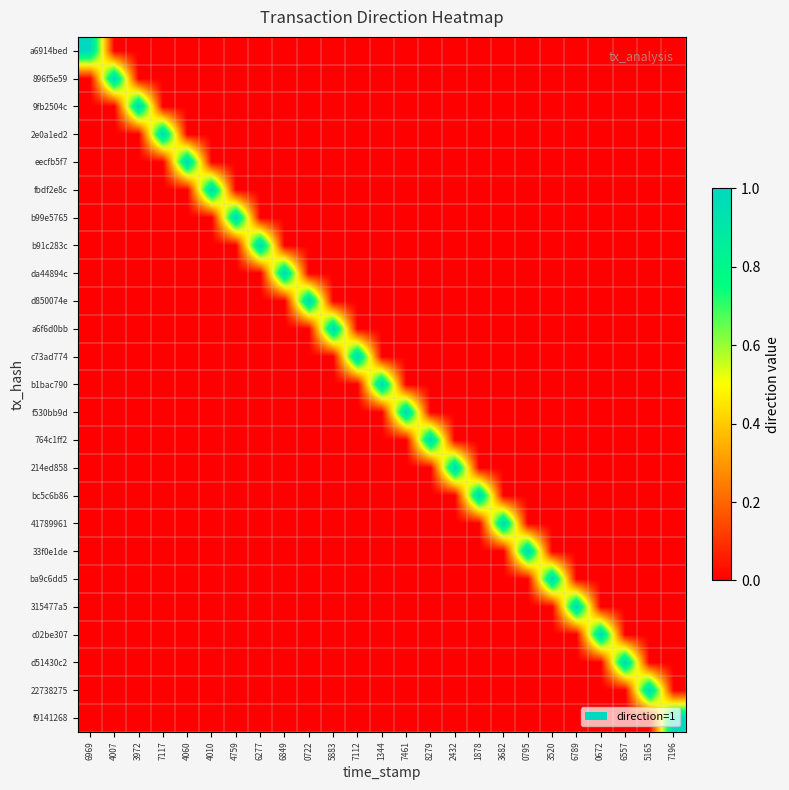

Reading left to right, transcribe all the data shown in this chart.

a6914bed: 6969=1	4007=0	3972=0	7117=0	4060=0	4010=0	4759=0	6277=0	6849=0	0722=0	5883=0	7112=0	1344=0	7461=0	8279=0	2432=0	1878=0	3682=0	0795=0	3520=0	6789=0	0672=0	6557=0	5165=0	7196=0
896f5e59: 6969=0	4007=1	3972=0	7117=0	4060=0	4010=0	4759=0	6277=0	6849=0	0722=0	5883=0	7112=0	1344=0	7461=0	8279=0	2432=0	1878=0	3682=0	0795=0	3520=0	6789=0	0672=0	6557=0	5165=0	7196=0
9fb2504c: 6969=0	4007=0	3972=1	7117=0	4060=0	4010=0	4759=0	6277=0	6849=0	0722=0	5883=0	7112=0	1344=0	7461=0	8279=0	2432=0	1878=0	3682=0	0795=0	3520=0	6789=0	0672=0	6557=0	5165=0	7196=0
2e0a1ed2: 6969=0	4007=0	3972=0	7117=1	4060=0	4010=0	4759=0	6277=0	6849=0	0722=0	5883=0	7112=0	1344=0	7461=0	8279=0	2432=0	1878=0	3682=0	0795=0	3520=0	6789=0	0672=0	6557=0	5165=0	7196=0
eecfb5f7: 6969=0	4007=0	3972=0	7117=0	4060=1	4010=0	4759=0	6277=0	6849=0	0722=0	5883=0	7112=0	1344=0	7461=0	8279=0	2432=0	1878=0	3682=0	0795=0	3520=0	6789=0	0672=0	6557=0	5165=0	7196=0
fbdf2e8c: 6969=0	4007=0	3972=0	7117=0	4060=0	4010=1	4759=0	6277=0	6849=0	0722=0	5883=0	7112=0	1344=0	7461=0	8279=0	2432=0	1878=0	3682=0	0795=0	3520=0	6789=0	0672=0	6557=0	5165=0	7196=0
b99e5765: 6969=0	4007=0	3972=0	7117=0	4060=0	4010=0	4759=1	6277=0	6849=0	0722=0	5883=0	7112=0	1344=0	7461=0	8279=0	2432=0	1878=0	3682=0	0795=0	3520=0	6789=0	0672=0	6557=0	5165=0	7196=0
b91c283c: 6969=0	4007=0	3972=0	7117=0	4060=0	4010=0	4759=0	6277=1	6849=0	0722=0	5883=0	7112=0	1344=0	7461=0	8279=0	2432=0	1878=0	3682=0	0795=0	3520=0	6789=0	0672=0	6557=0	5165=0	7196=0
da44894c: 6969=0	4007=0	3972=0	7117=0	4060=0	4010=0	4759=0	6277=0	6849=1	0722=0	5883=0	7112=0	1344=0	7461=0	8279=0	2432=0	1878=0	3682=0	0795=0	3520=0	6789=0	0672=0	6557=0	5165=0	7196=0
d850074e: 6969=0	4007=0	3972=0	7117=0	4060=0	4010=0	4759=0	6277=0	6849=0	0722=1	5883=0	7112=0	1344=0	7461=0	8279=0	2432=0	1878=0	3682=0	0795=0	3520=0	6789=0	0672=0	6557=0	5165=0	7196=0
a6f6d0bb: 6969=0	4007=0	3972=0	7117=0	4060=0	4010=0	4759=0	6277=0	6849=0	0722=0	5883=1	7112=0	1344=0	7461=0	8279=0	2432=0	1878=0	3682=0	0795=0	3520=0	6789=0	0672=0	6557=0	5165=0	7196=0
c73ad774: 6969=0	4007=0	3972=0	7117=0	4060=0	4010=0	4759=0	6277=0	6849=0	0722=0	5883=0	7112=1	1344=0	7461=0	8279=0	2432=0	1878=0	3682=0	0795=0	3520=0	6789=0	0672=0	6557=0	5165=0	7196=0
b1bac790: 6969=0	4007=0	3972=0	7117=0	4060=0	4010=0	4759=0	6277=0	6849=0	0722=0	5883=0	7112=0	1344=1	7461=0	8279=0	2432=0	1878=0	3682=0	0795=0	3520=0	6789=0	0672=0	6557=0	5165=0	7196=0
f530bb9d: 6969=0	4007=0	3972=0	7117=0	4060=0	4010=0	4759=0	6277=0	6849=0	0722=0	5883=0	7112=0	1344=0	7461=1	8279=0	2432=0	1878=0	3682=0	0795=0	3520=0	6789=0	0672=0	6557=0	5165=0	7196=0
764c1ff2: 6969=0	4007=0	3972=0	7117=0	4060=0	4010=0	4759=0	6277=0	6849=0	0722=0	5883=0	7112=0	1344=0	7461=0	8279=1	2432=0	1878=0	3682=0	0795=0	3520=0	6789=0	0672=0	6557=0	5165=0	7196=0
214ed858: 6969=0	4007=0	3972=0	7117=0	4060=0	4010=0	4759=0	6277=0	6849=0	0722=0	5883=0	7112=0	1344=0	7461=0	8279=0	2432=1	1878=0	3682=0	0795=0	3520=0	6789=0	0672=0	6557=0	5165=0	7196=0
bc5c6b86: 6969=0	4007=0	3972=0	7117=0	4060=0	4010=0	4759=0	6277=0	6849=0	0722=0	5883=0	7112=0	1344=0	7461=0	8279=0	2432=0	1878=1	3682=0	0795=0	3520=0	6789=0	0672=0	6557=0	5165=0	7196=0
41789961: 6969=0	4007=0	3972=0	7117=0	4060=0	4010=0	4759=0	6277=0	6849=0	0722=0	5883=0	7112=0	1344=0	7461=0	8279=0	2432=0	1878=0	3682=1	0795=0	3520=0	6789=0	0672=0	6557=0	5165=0	7196=0
33f0e1de: 6969=0	4007=0	3972=0	7117=0	4060=0	4010=0	4759=0	6277=0	6849=0	0722=0	5883=0	7112=0	1344=0	7461=0	8279=0	2432=0	1878=0	3682=0	0795=1	3520=0	6789=0	0672=0	6557=0	5165=0	7196=0
ba9c6dd5: 6969=0	4007=0	3972=0	7117=0	4060=0	4010=0	4759=0	6277=0	6849=0	0722=0	5883=0	7112=0	1344=0	7461=0	8279=0	2432=0	1878=0	3682=0	0795=0	3520=1	6789=0	0672=0	6557=0	5165=0	7196=0
315477a5: 6969=0	4007=0	3972=0	7117=0	4060=0	4010=0	4759=0	6277=0	6849=0	0722=0	5883=0	7112=0	1344=0	7461=0	8279=0	2432=0	1878=0	3682=0	0795=0	3520=0	6789=1	0672=0	6557=0	5165=0	7196=0
c02be307: 6969=0	4007=0	3972=0	7117=0	4060=0	4010=0	4759=0	6277=0	6849=0	0722=0	5883=0	7112=0	1344=0	7461=0	8279=0	2432=0	1878=0	3682=0	0795=0	3520=0	6789=0	0672=1	6557=0	5165=0	7196=0
d51430c2: 6969=0	4007=0	3972=0	7117=0	4060=0	4010=0	4759=0	6277=0	6849=0	0722=0	5883=0	7112=0	1344=0	7461=0	8279=0	2432=0	1878=0	3682=0	0795=0	3520=0	6789=0	0672=0	6557=1	5165=0	7196=0
22738275: 6969=0	4007=0	3972=0	7117=0	4060=0	4010=0	4759=0	6277=0	6849=0	0722=0	5883=0	7112=0	1344=0	7461=0	8279=0	2432=0	1878=0	3682=0	0795=0	3520=0	6789=0	0672=0	6557=0	5165=1	7196=0
f9141268: 6969=0	4007=0	3972=0	7117=0	4060=0	4010=0	4759=0	6277=0	6849=0	0722=0	5883=0	7112=0	1344=0	7461=0	8279=0	2432=0	1878=0	3682=0	0795=0	3520=0	6789=0	0672=0	6557=0	5165=0	7196=1